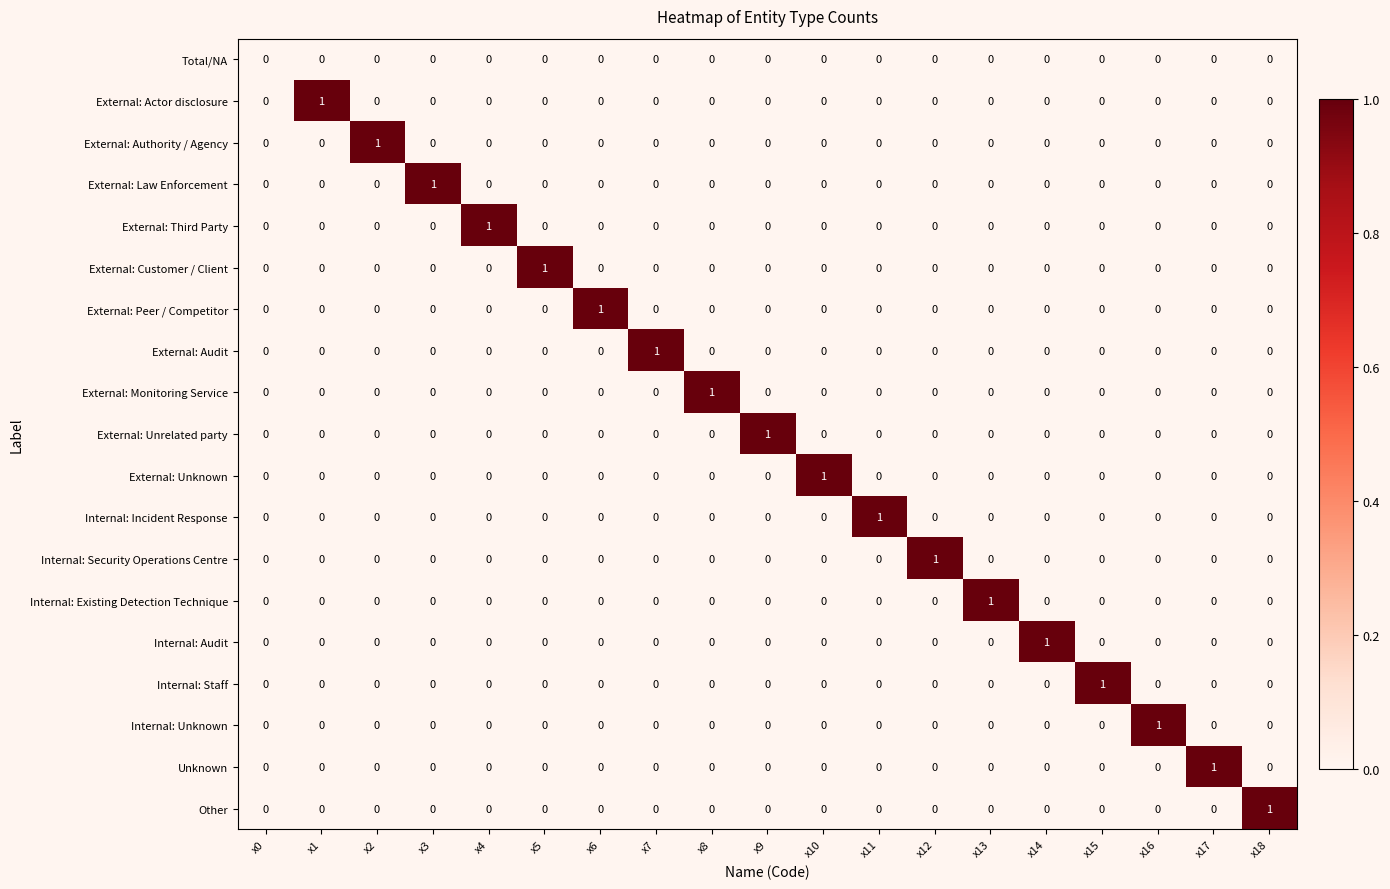

At which label does Internal: Staff reach its peak?

x15